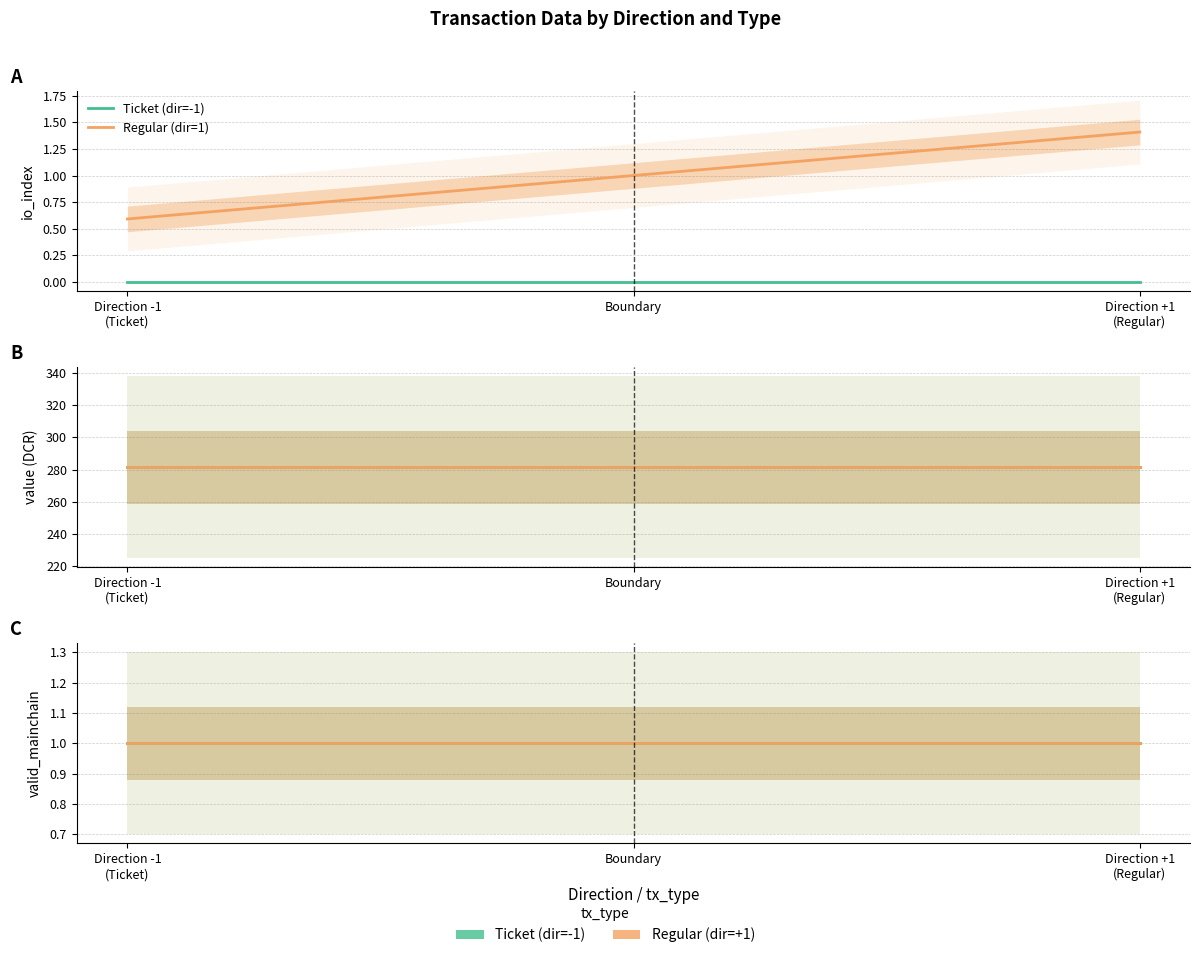

At which label does valid_mainchain reach its peak?

-1